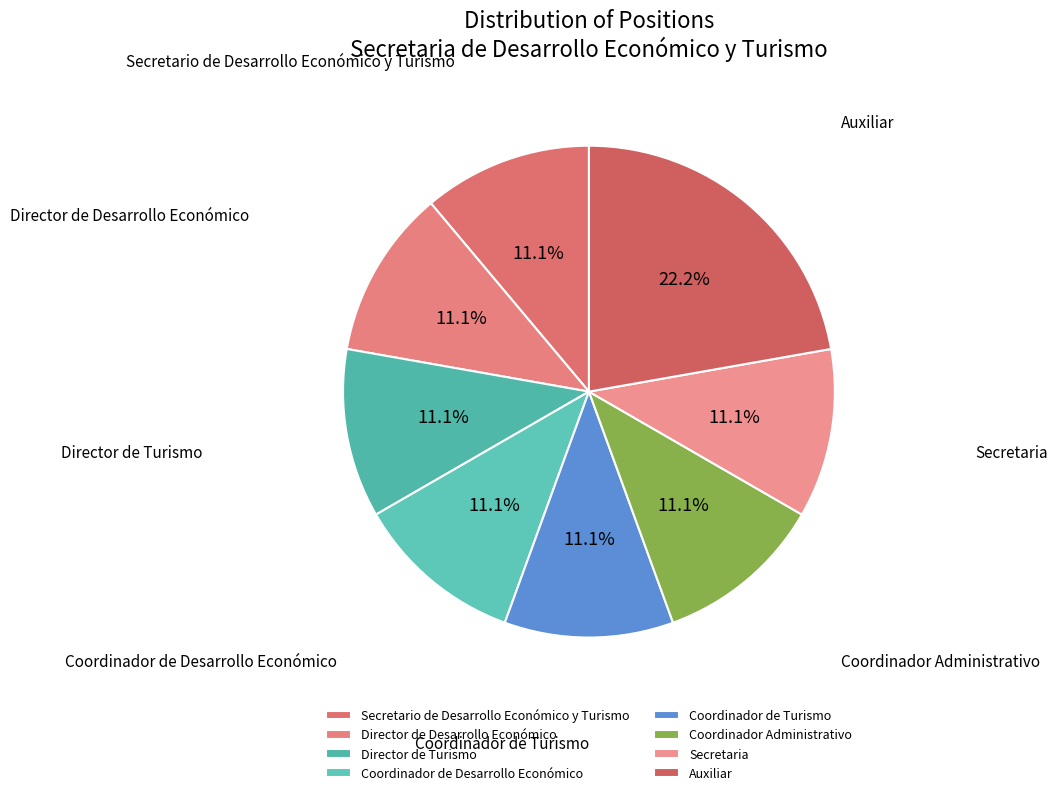

Approximately how many times larger is the value at Director de Turismo compared to Director de Desarrollo Económico?

1.0